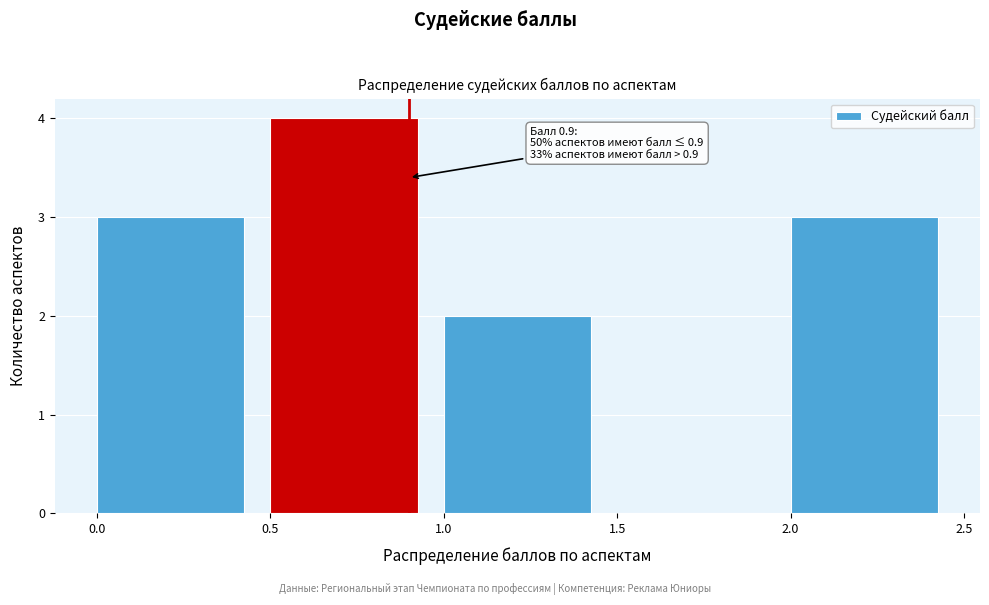

Over which range of the x-axis is the bar tallest?

0.5 to 1.0